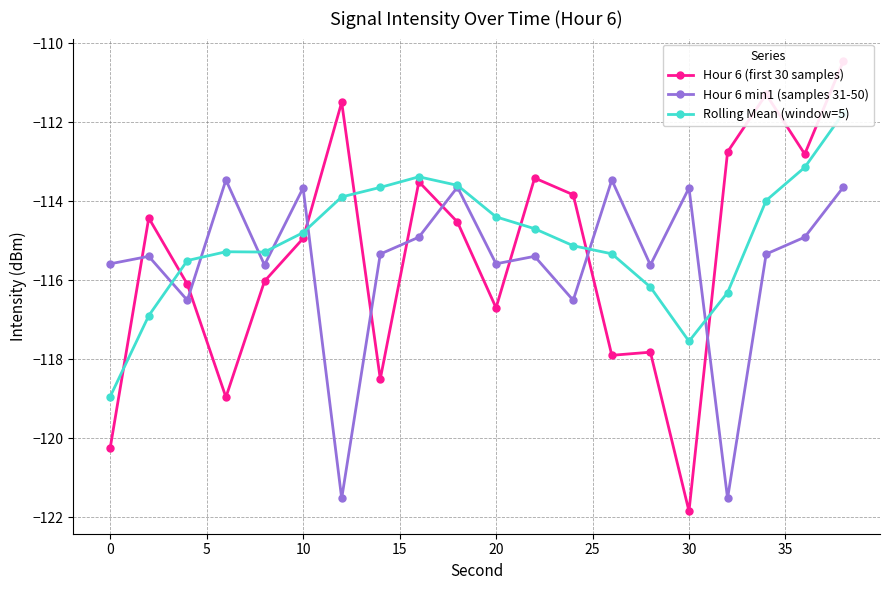

The Hour 6 min1 (samples 31-50) series shows -115.6 at 0. True or false?

True